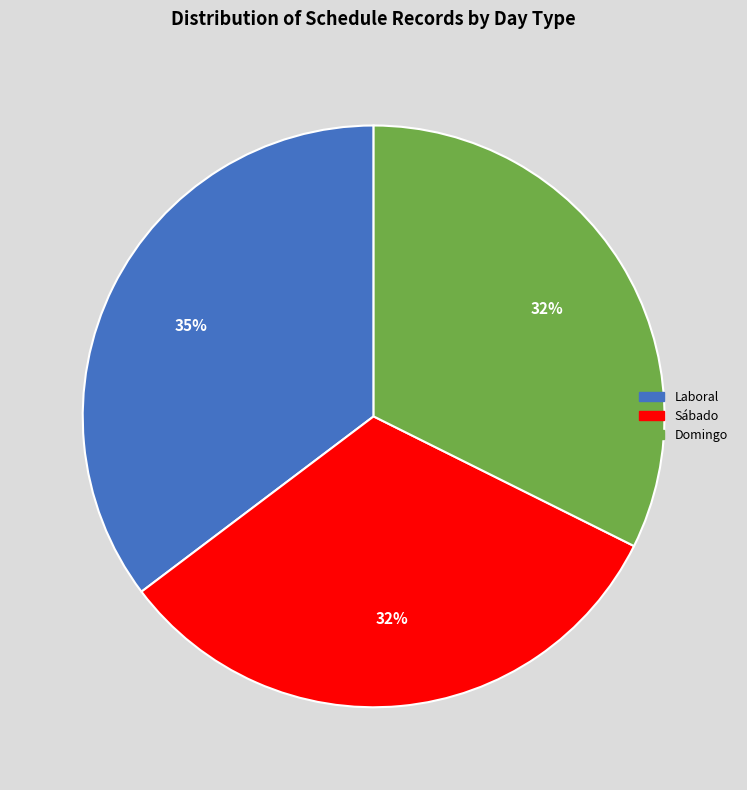

To the nearest percent, what is the average slice percentage?

33%